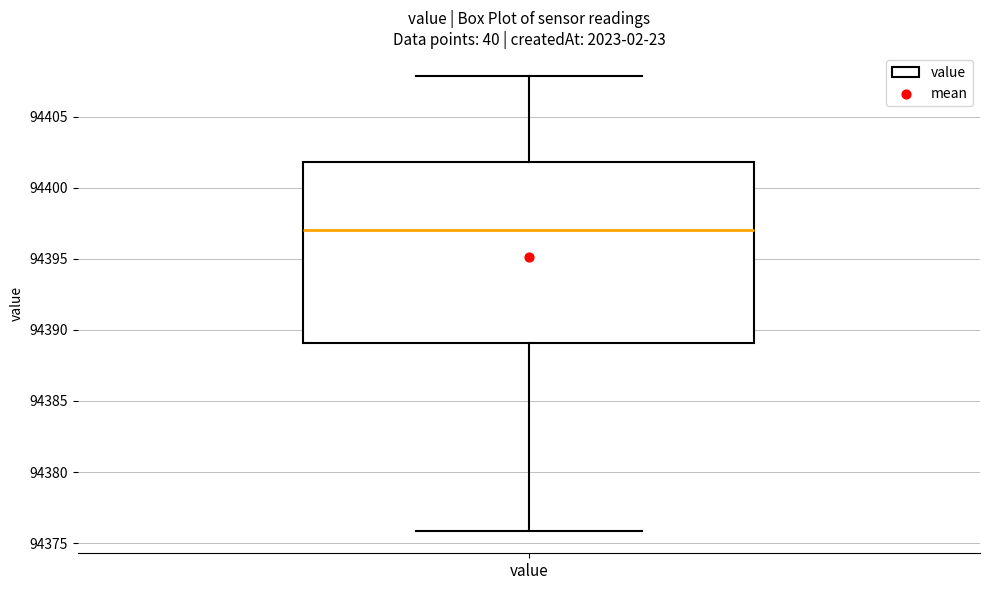

Read this box plot against the y-axis: the position of the median line, the range covered by the box, and the ends of both whiskers. The values are not printed on the chart, so give them approximately, as read against the axis.

median 94397, box 94389 to 94402, whiskers 94376 to 94408